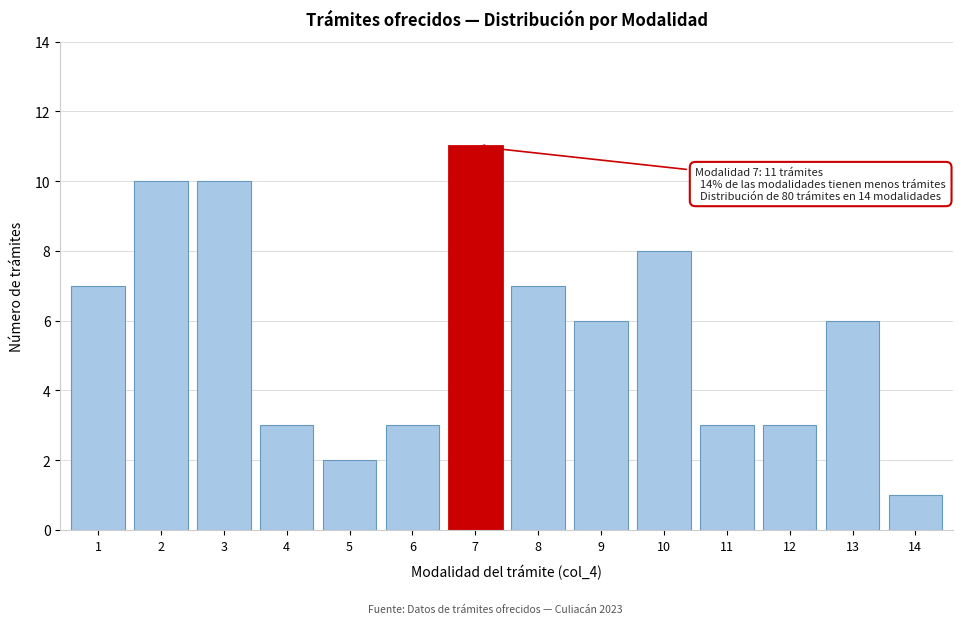

Reading left to right, what are all the values shown in this chart?

7	10	10	3	2	3	11	7	6	8	3	3	6	1